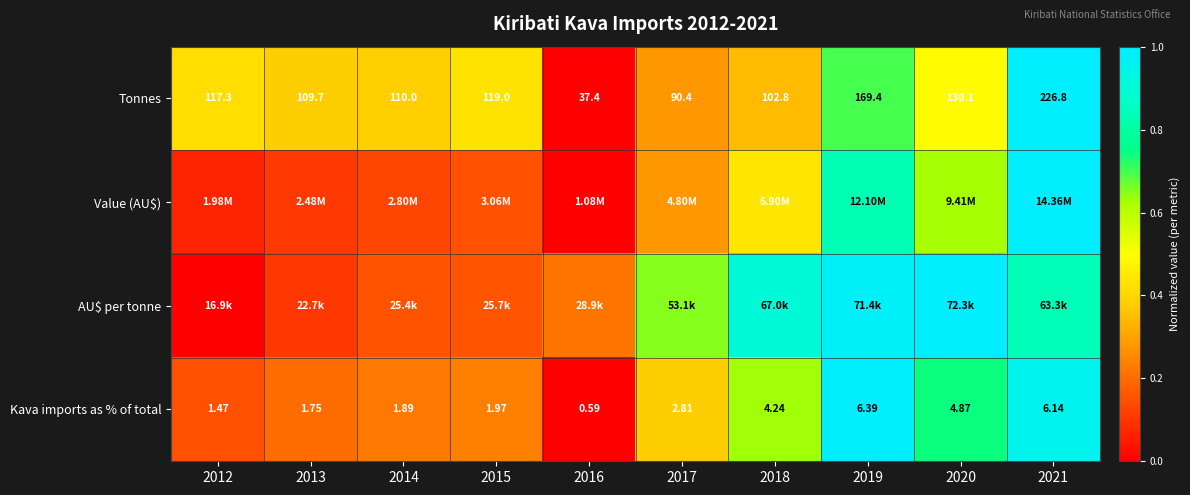

The AU$ per tonne series shows 0.0 at 2012. True or false?

True